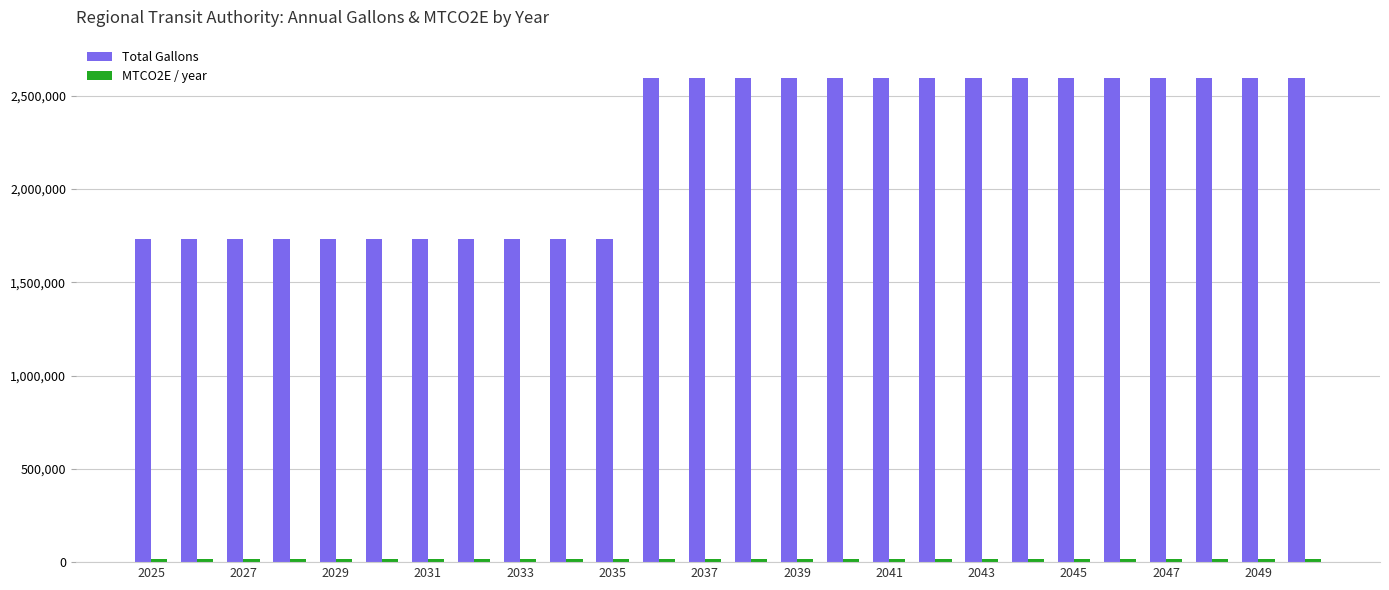

Count the number of data series in this chart.

2